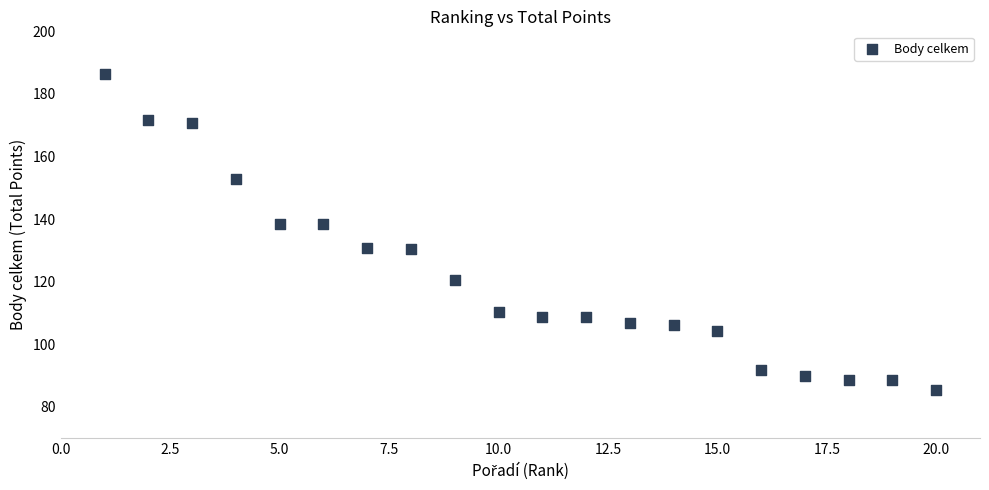

What is the range of X values (max minus min)?

19.0